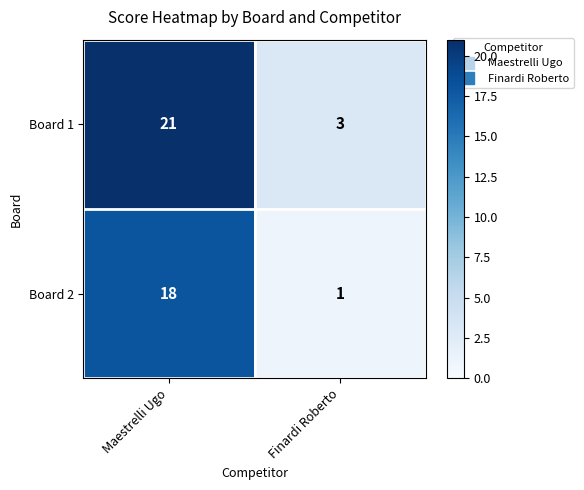

What is the total value across all series at Finardi Roberto?

4